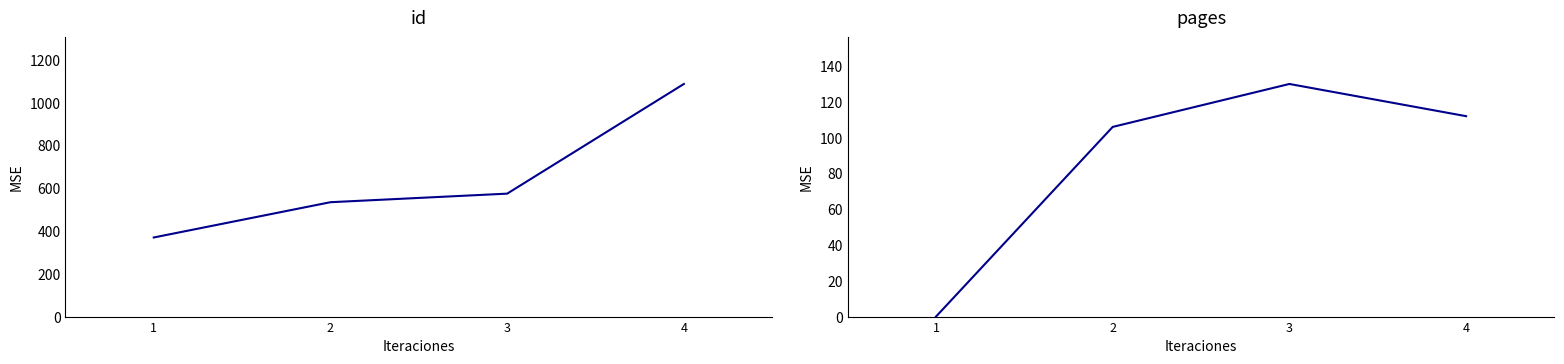

Does the chart have visible grid lines?

No